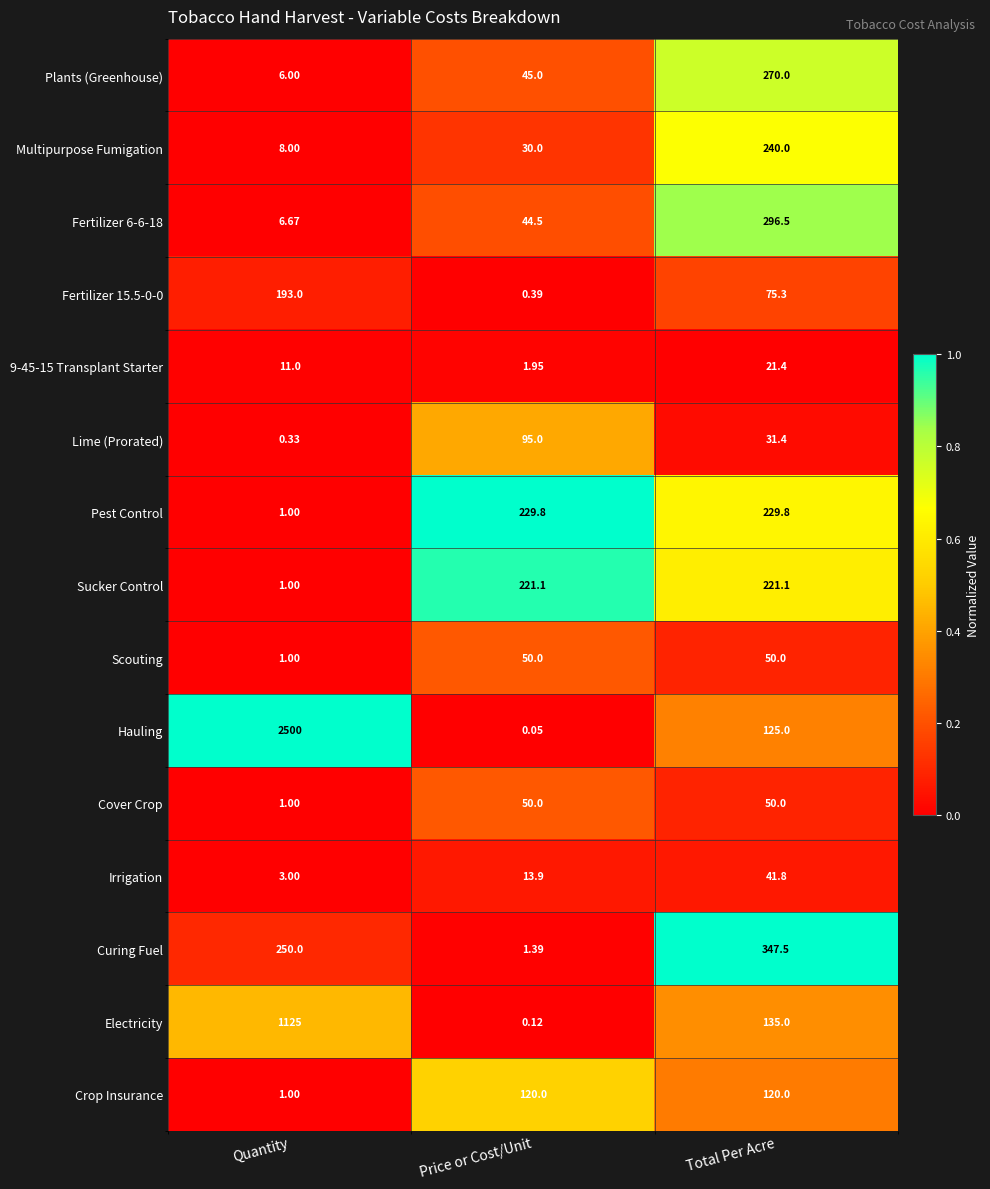

At which label is Hauling closest to 1250?

Total Per Acre